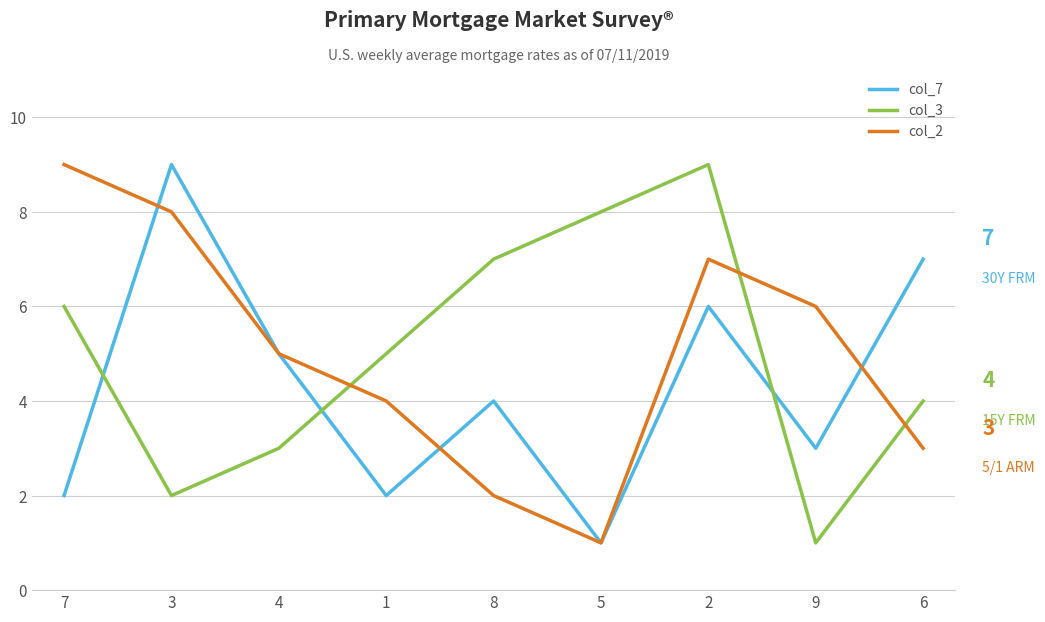

Reading left to right, extract all data points from this chart.

col_7: 7=2	3=9	4=5	1=2	8=4	5=1	2=6	9=3	6=7
col_3: 7=6	3=2	4=3	1=5	8=7	5=8	2=9	9=1	6=4
col_2: 7=9	3=8	4=5	1=4	8=2	5=1	2=7	9=6	6=3